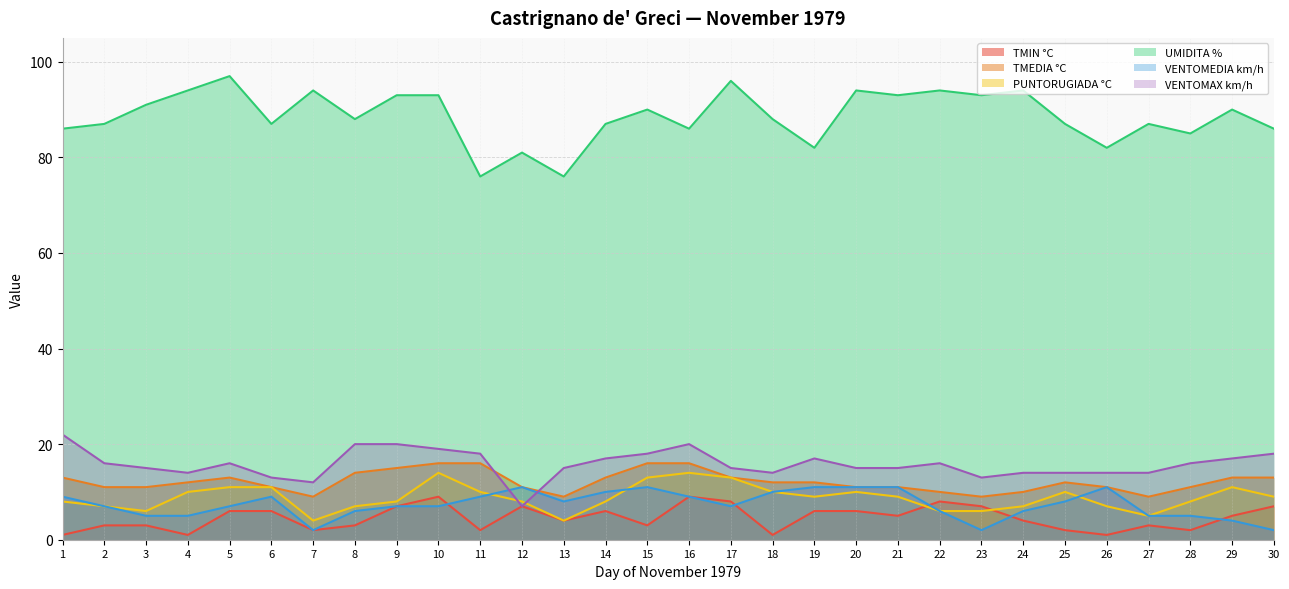

True or false: PUNTORUGIADA °C has a value of 11 at 12.

False